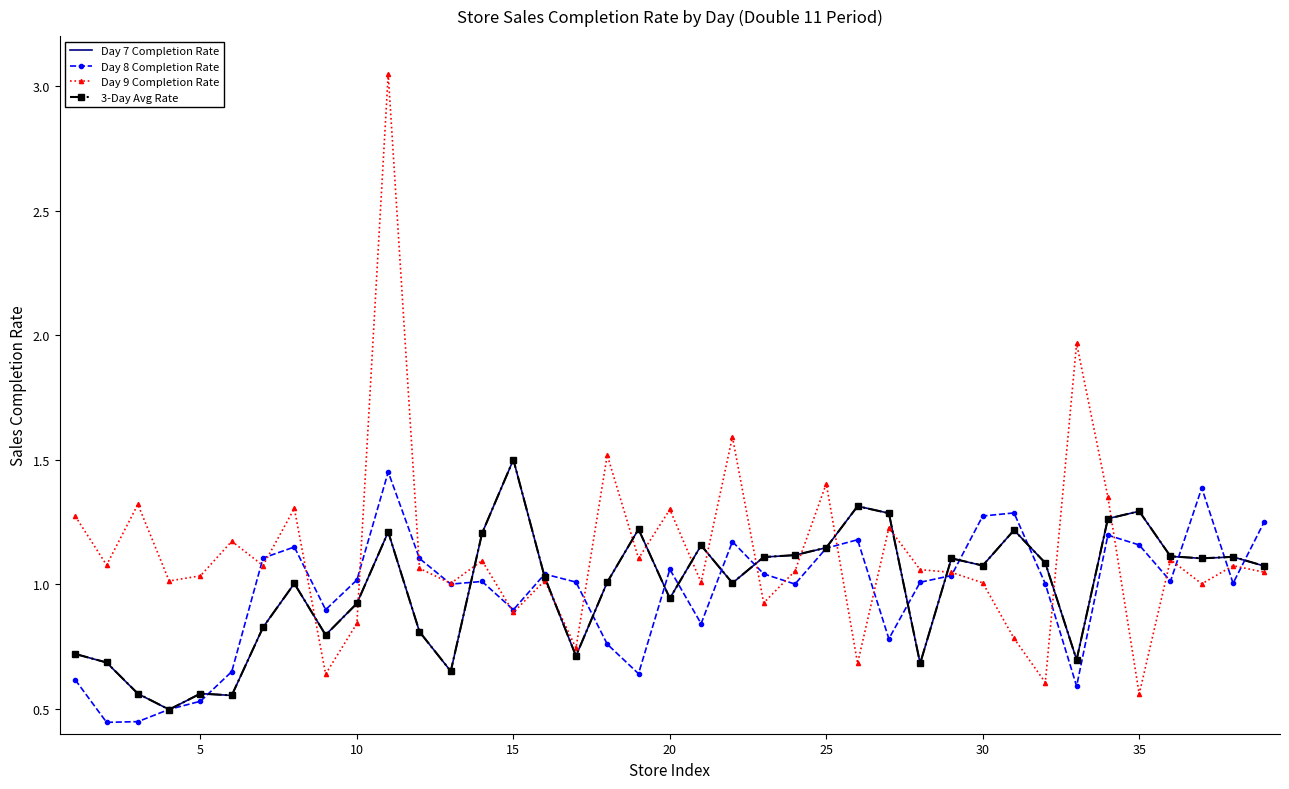

Which series has the largest range (max minus min)?

Day 9 Completion Rate